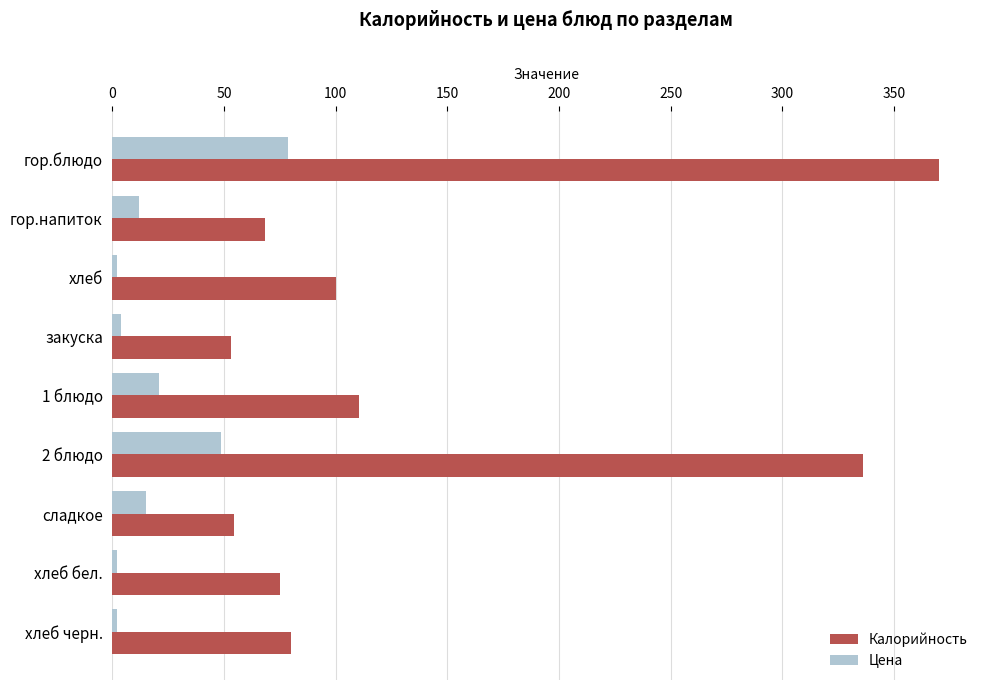

What is the difference between the maximum and minimum values in the Калорийность series?

317.1